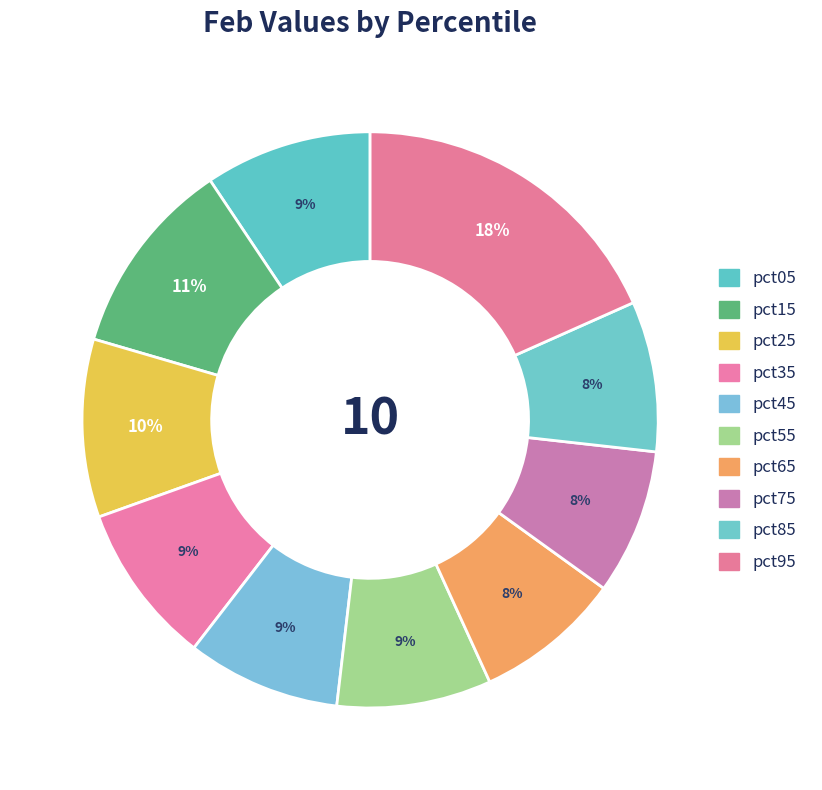

To the nearest percent, what percentage of the pie is pct25?

10%